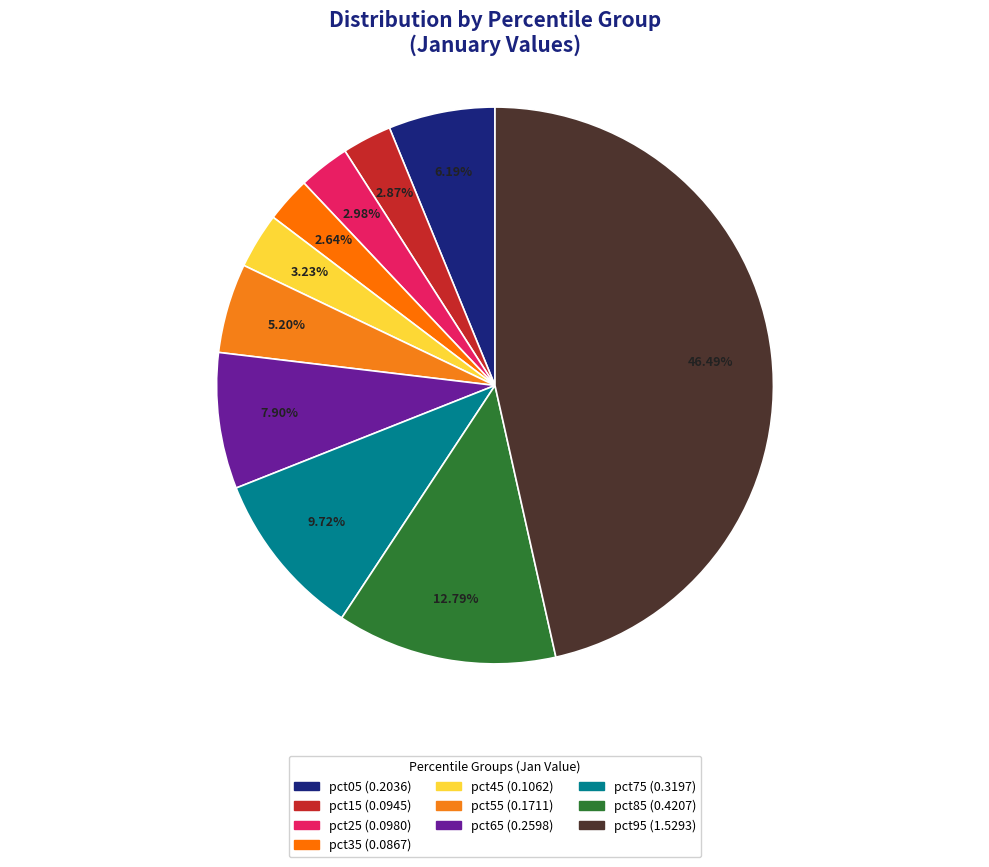

How much of the chart is everything except pct25?

97.0%